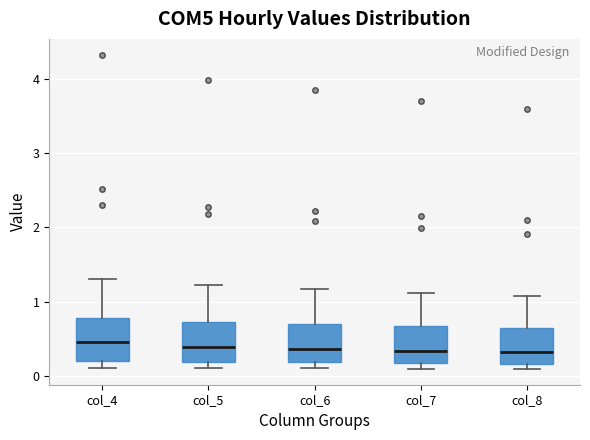

Reading left to right, read every box against the y-axis: the position of its median line, the range the box covers, and the ends of its whiskers. The values are not printed on the chart, so give them approximately, as read against the axis.

col_4: median 0.5, box 0.2 to 0.8, whiskers 0.1 to 1.3
col_5: median 0.4, box 0.2 to 0.7, whiskers 0.1 to 1.2
col_6: median 0.4, box 0.2 to 0.7, whiskers 0.1 to 1.2
col_7: median 0.3, box 0.2 to 0.7, whiskers 0.1 to 1.1
col_8: median 0.3, box 0.2 to 0.6, whiskers 0.1 to 1.1